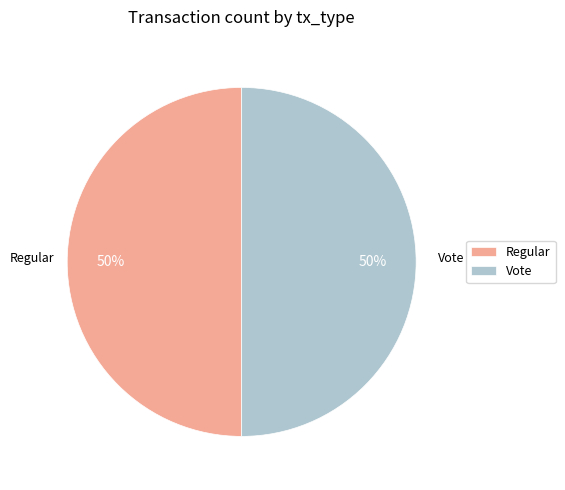

How many slices are in this pie chart?

2